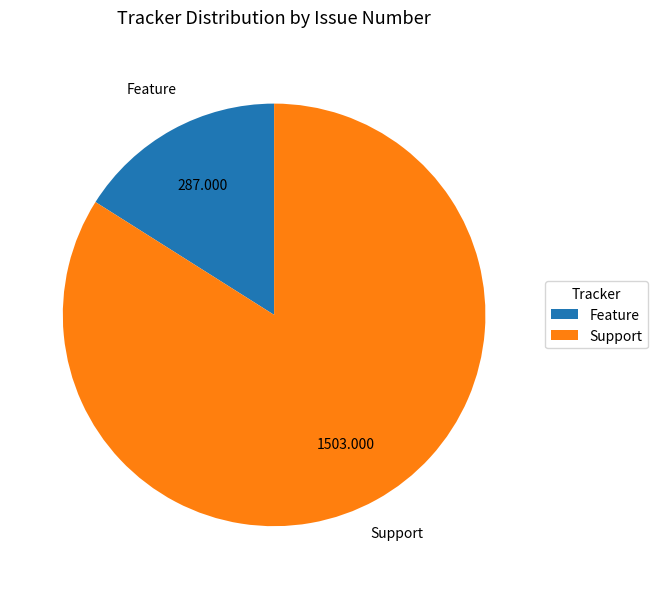

What is the ratio of the value at Support to the value at Feature?

5.2